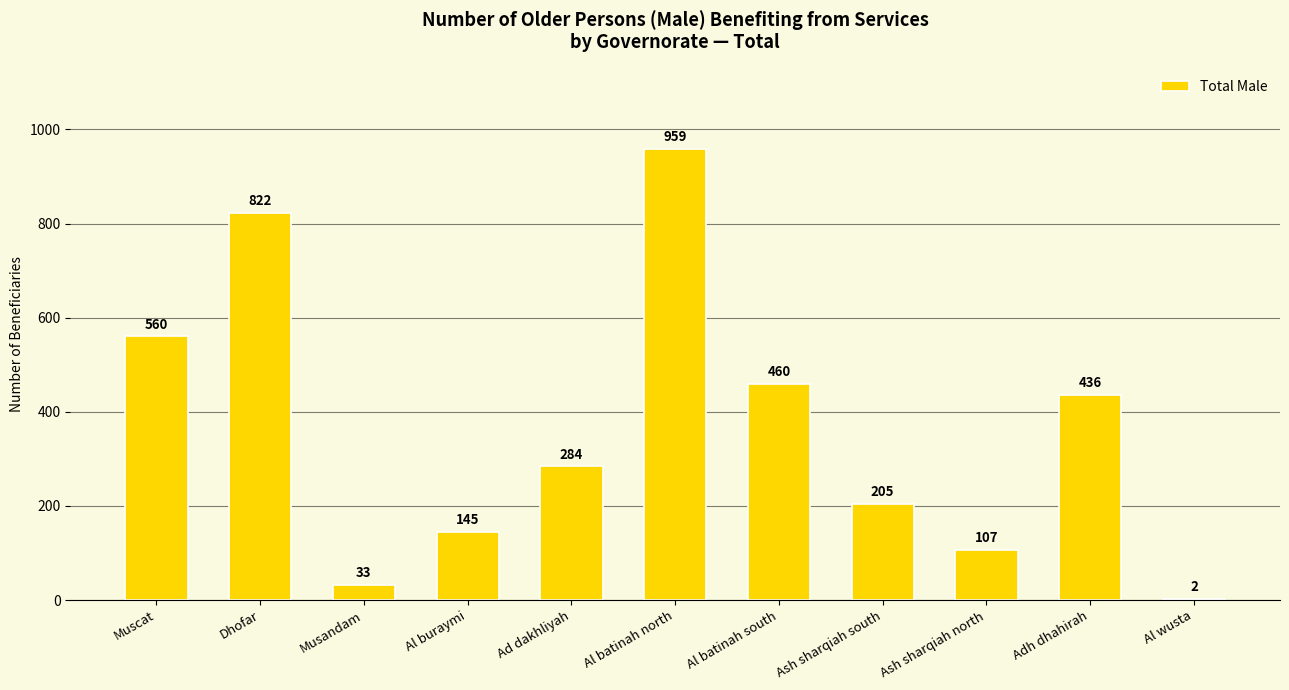

The value at Muscat is 560. True or false?

True